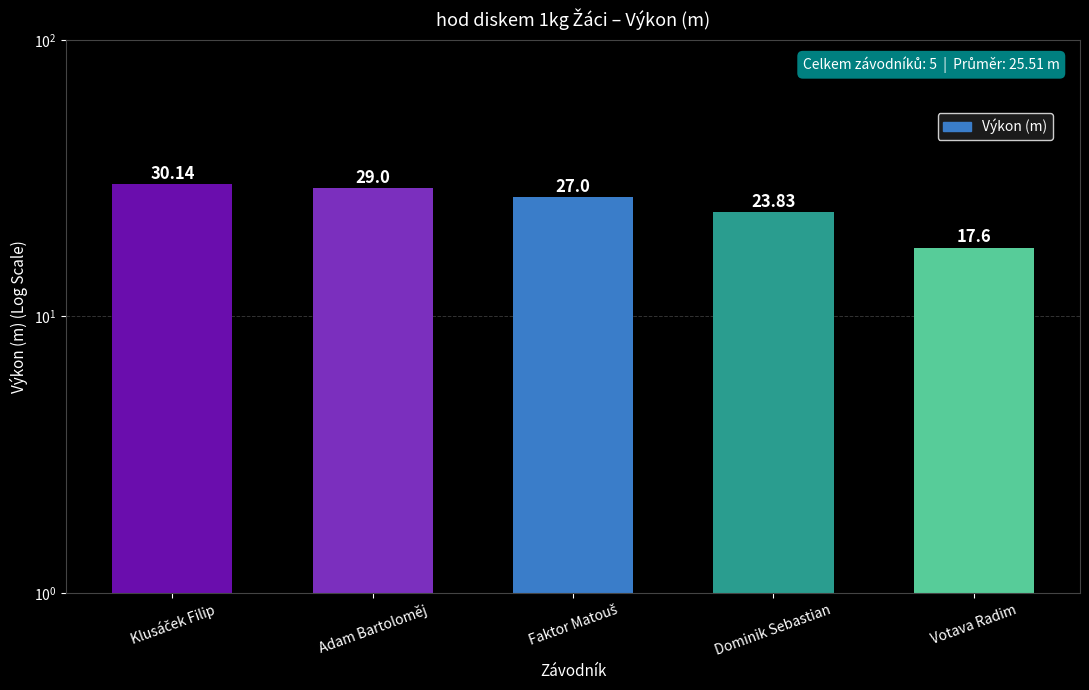

What value does the data have at Klusáček Filip?

30.1